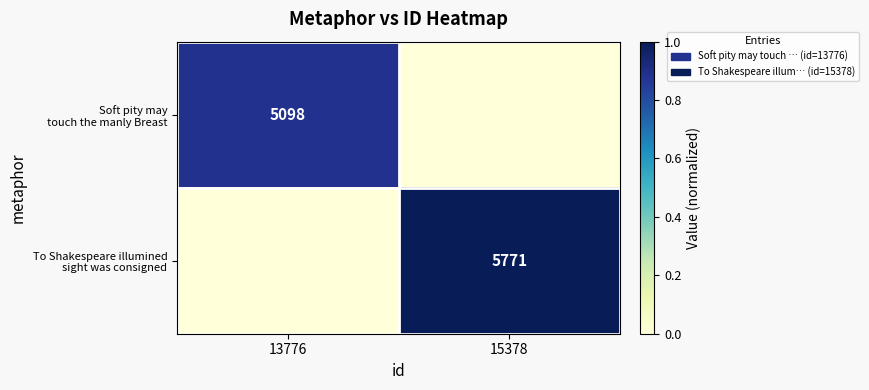

Which series has the widest spread of values?

To Shakespeare illumined sight was consigned